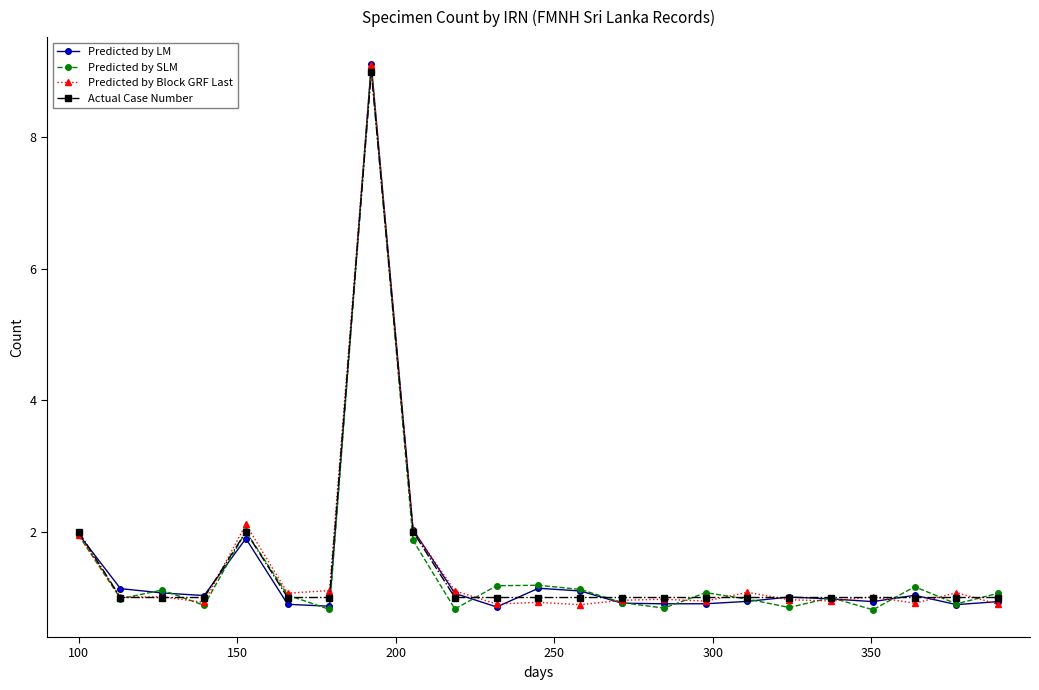

True or false: Actual Case Number has more than 1 interior local peaks.

True